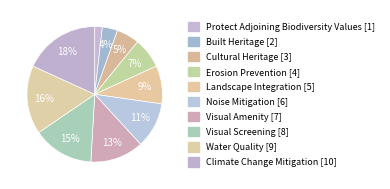

Combined, do Cultural Heritage and Climate Change Mitigation account for over 50%?

No